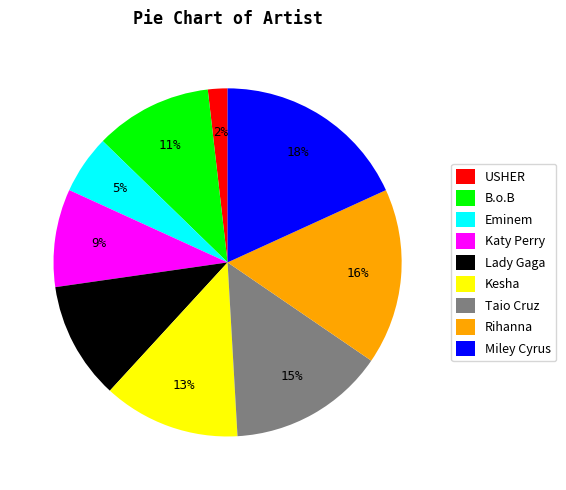

What percentage is the USHER slice, to the nearest percent?

2%